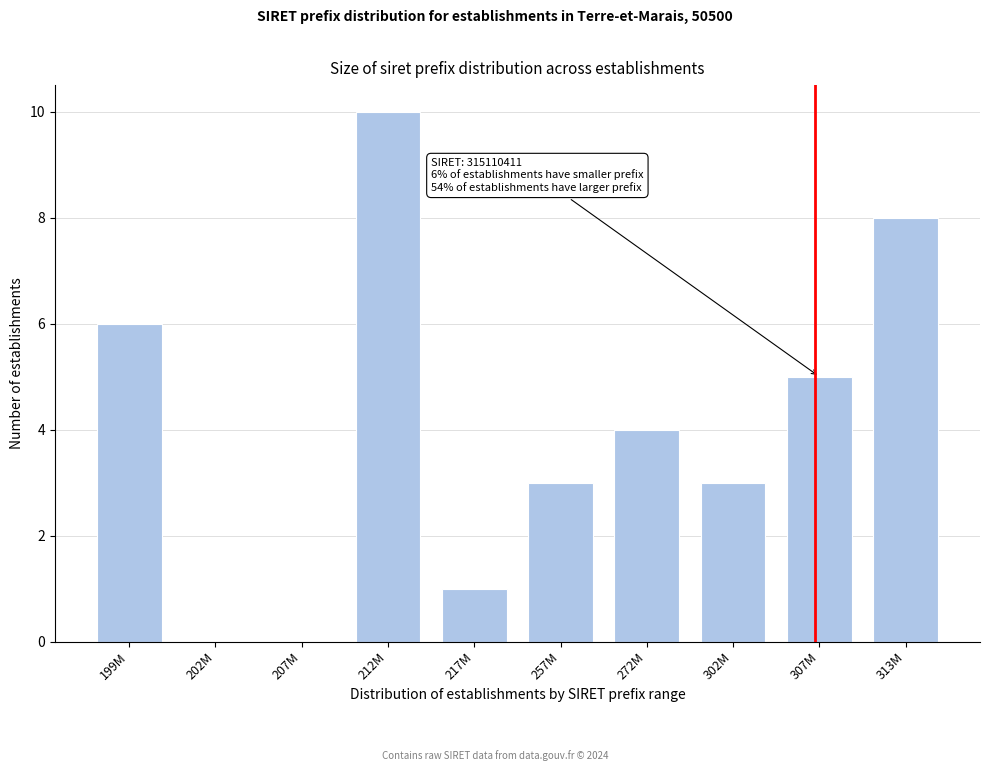

Reading left to right, what are all the values shown in this chart?

199M=6	202M=0	207M=0	212M=10	217M=1	257M=3	272M=4	302M=3	307M=5	313M=8